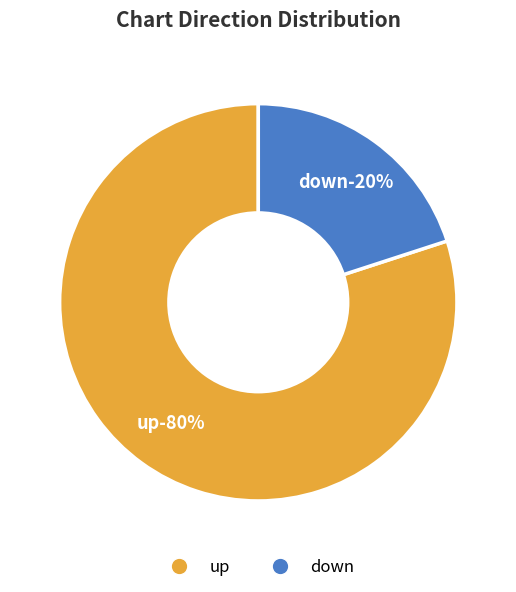

Does down account for over 50% of the chart?

No